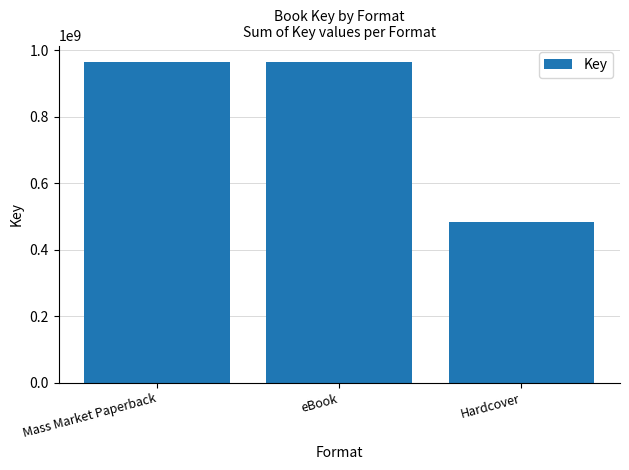

What is the label of the 2nd bar from the left?

eBook